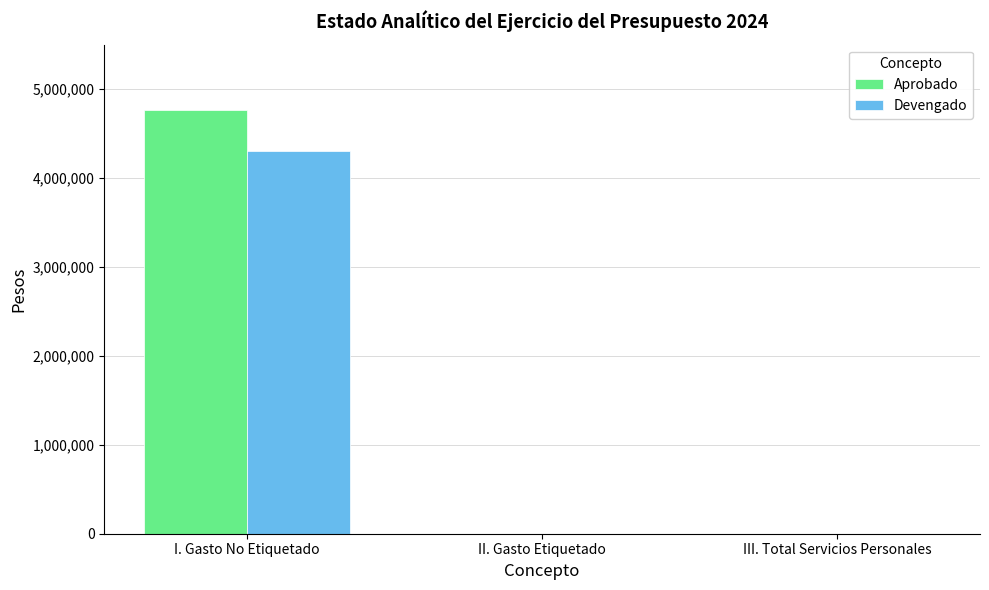

What is the greatest value displayed?

4770146.2